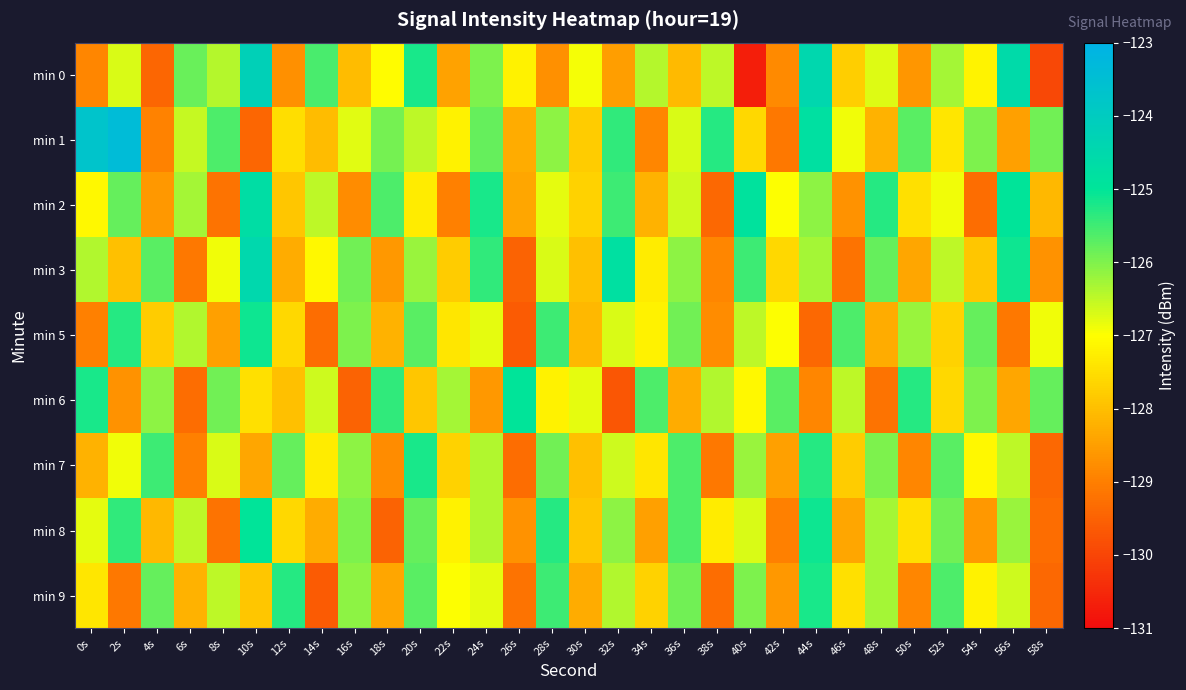

Which has a higher value, 26s or 34s?

34s